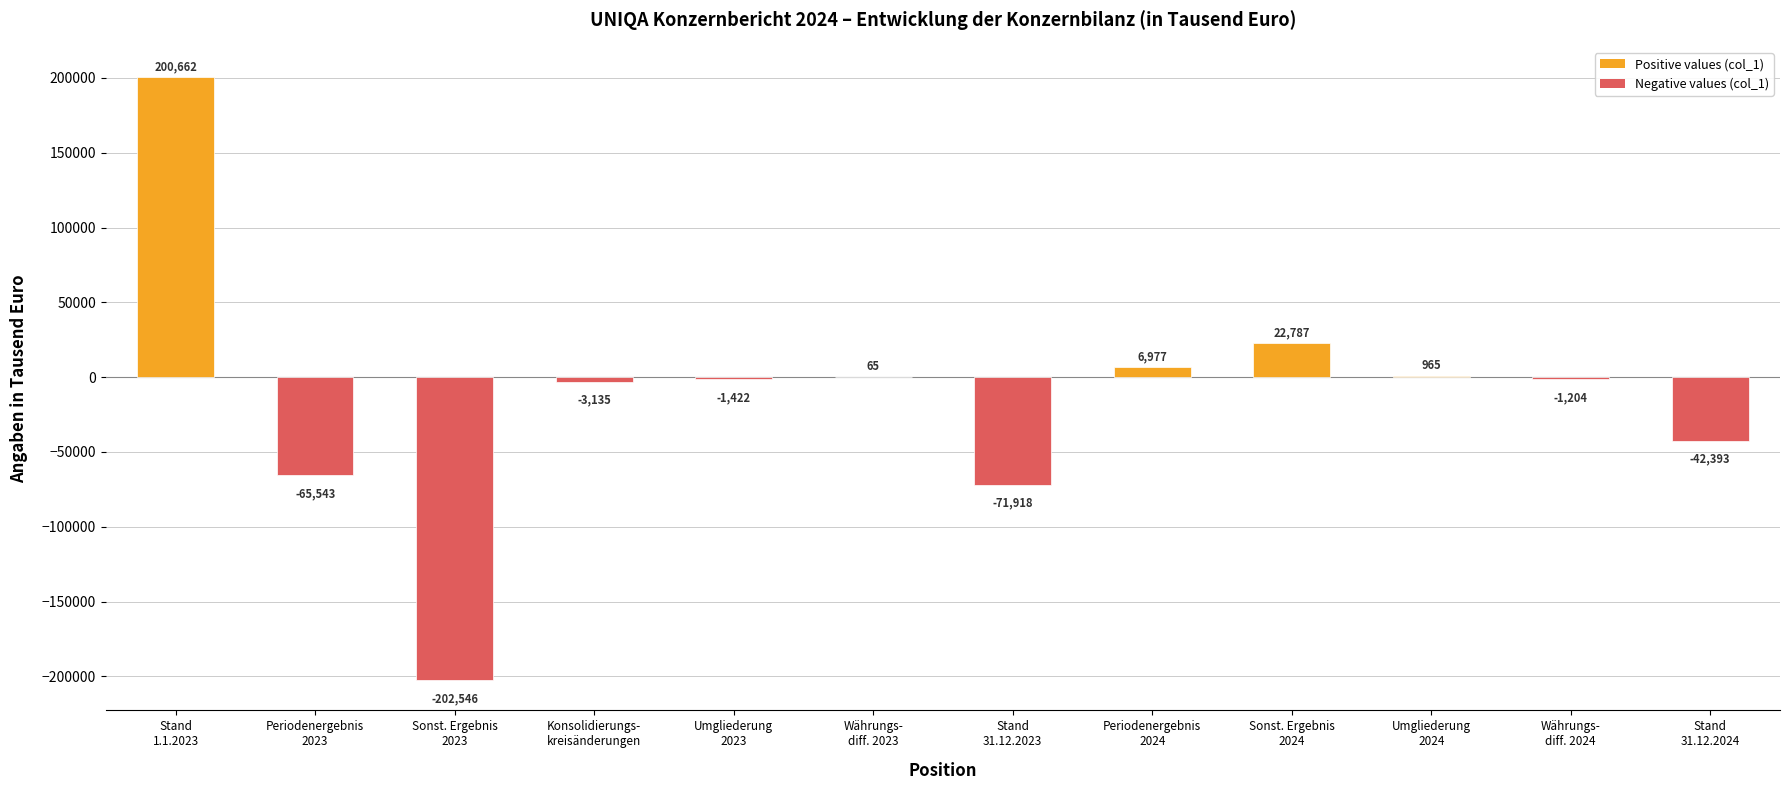

How many positive values are there?

5